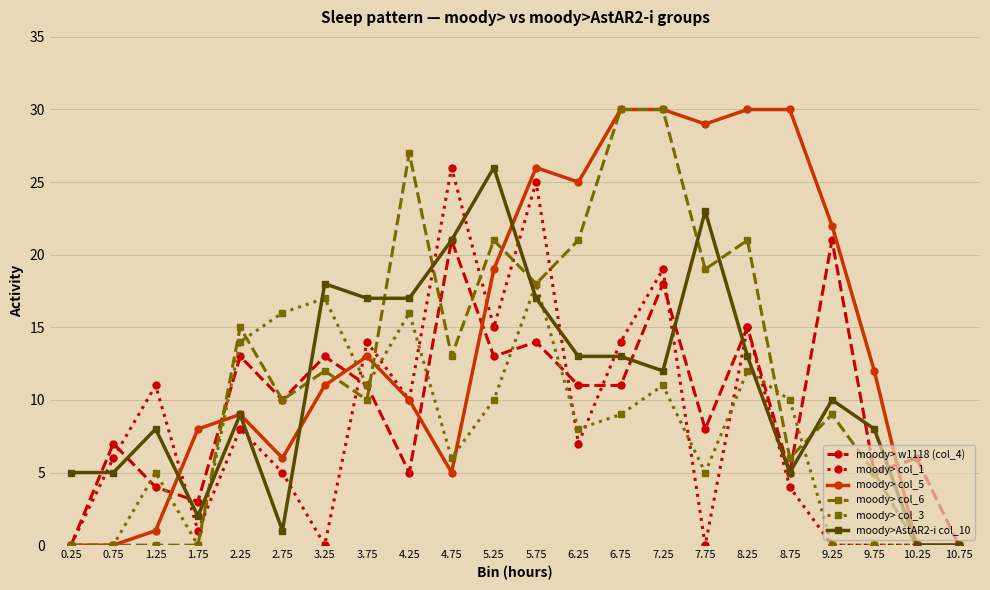

What is the spread (max minus min) of values at 8.75?

26